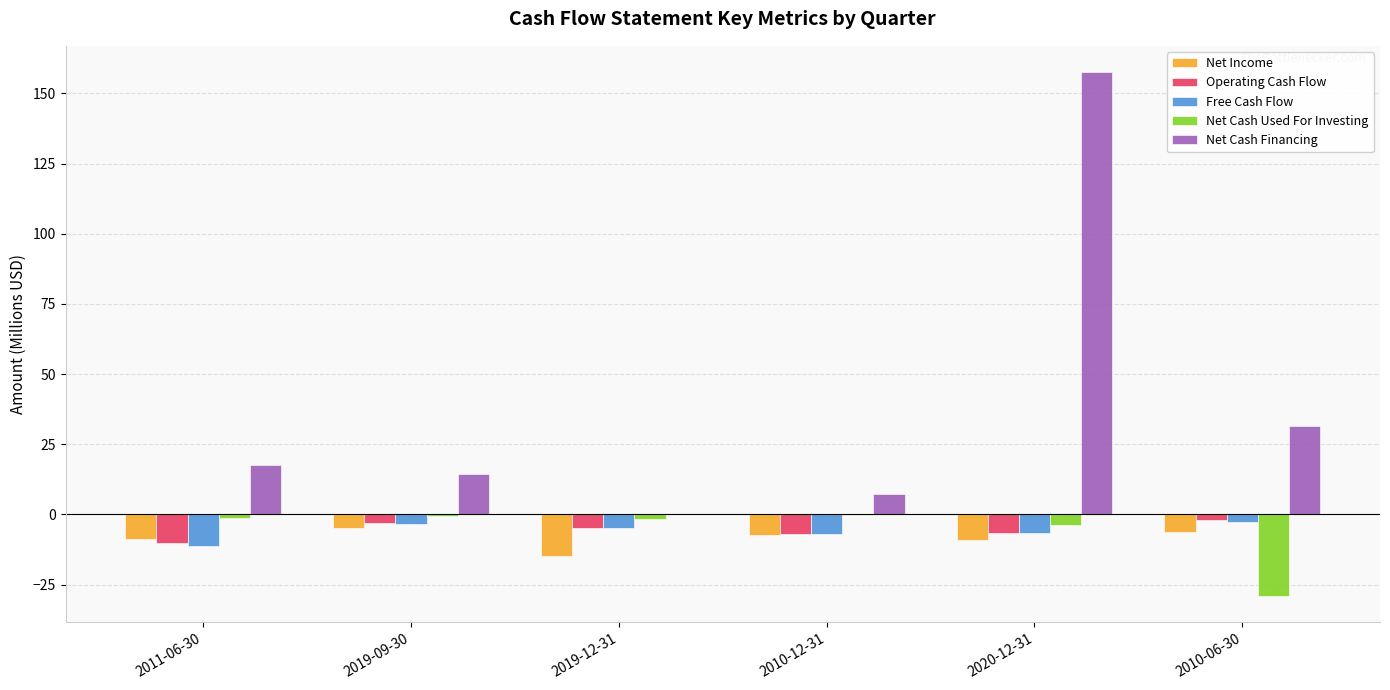

Where is Net Cash Financing nearest to the value 78?

2010-06-30